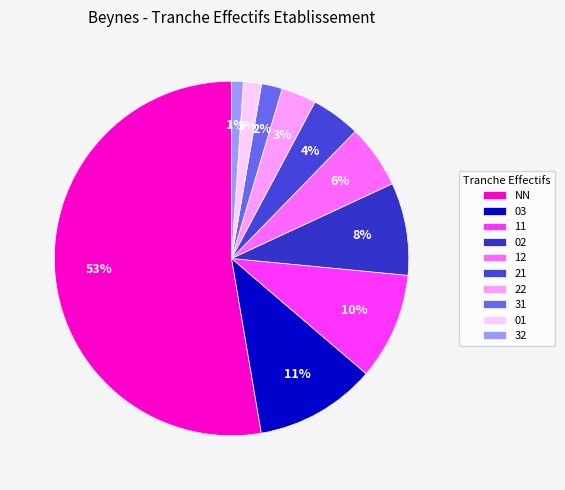

How many slices are in this pie chart?

10